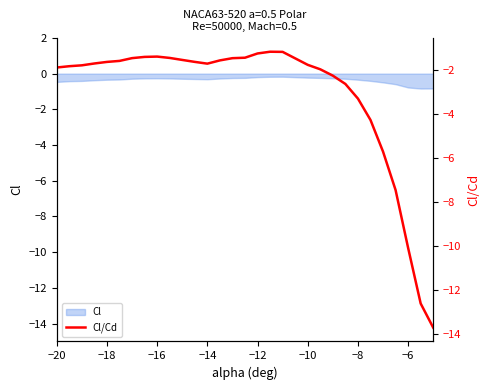

The chart shows a value of -0.9 at −18. True or false?

False